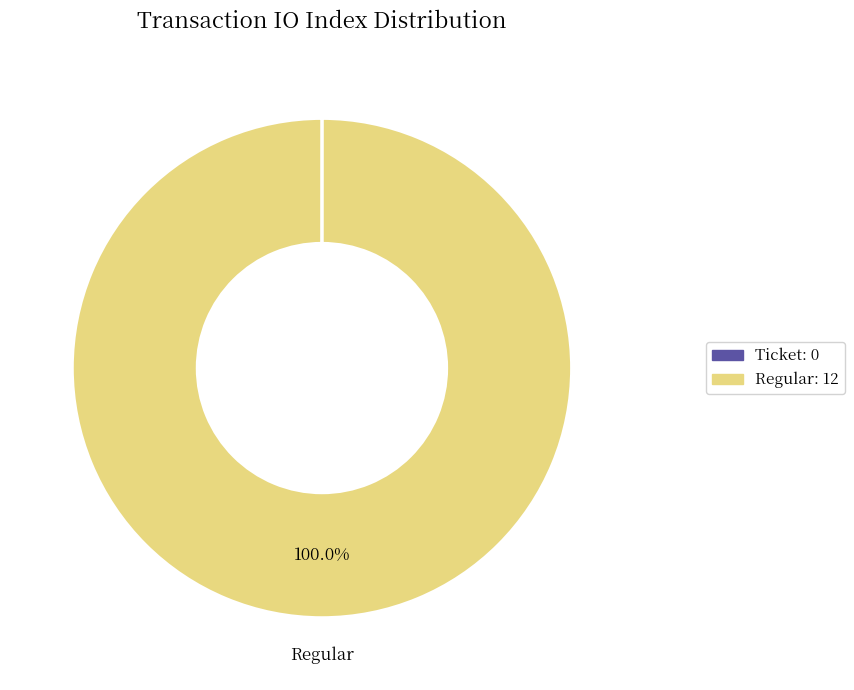

To the nearest percent, what is the average slice percentage?

50%